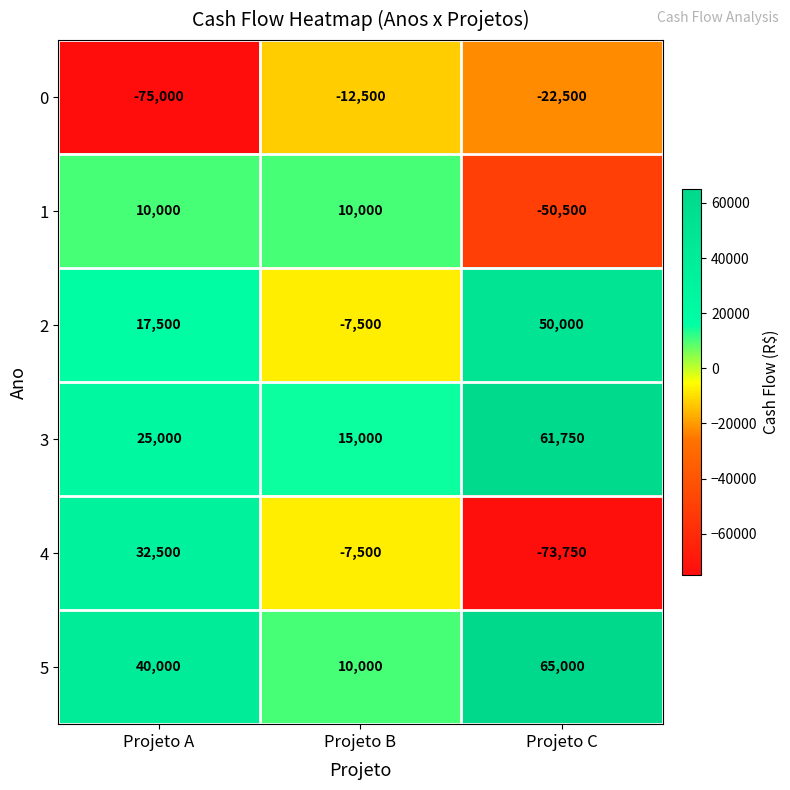

Count the 1 values in the range -50500 to 10000.

3